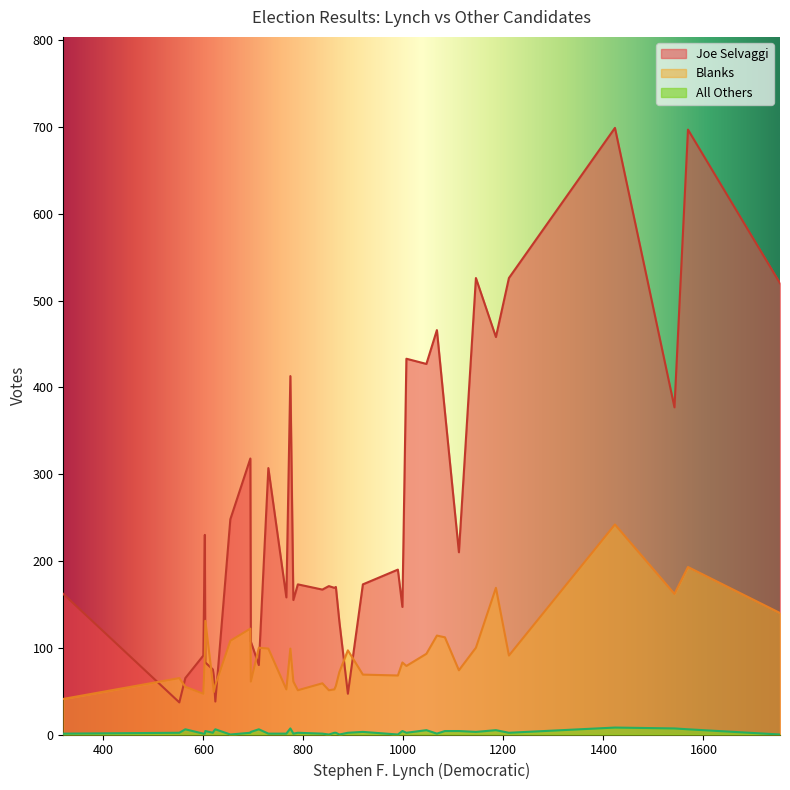

True or false: Blanks and Joe Selvaggi cross at least once.

True